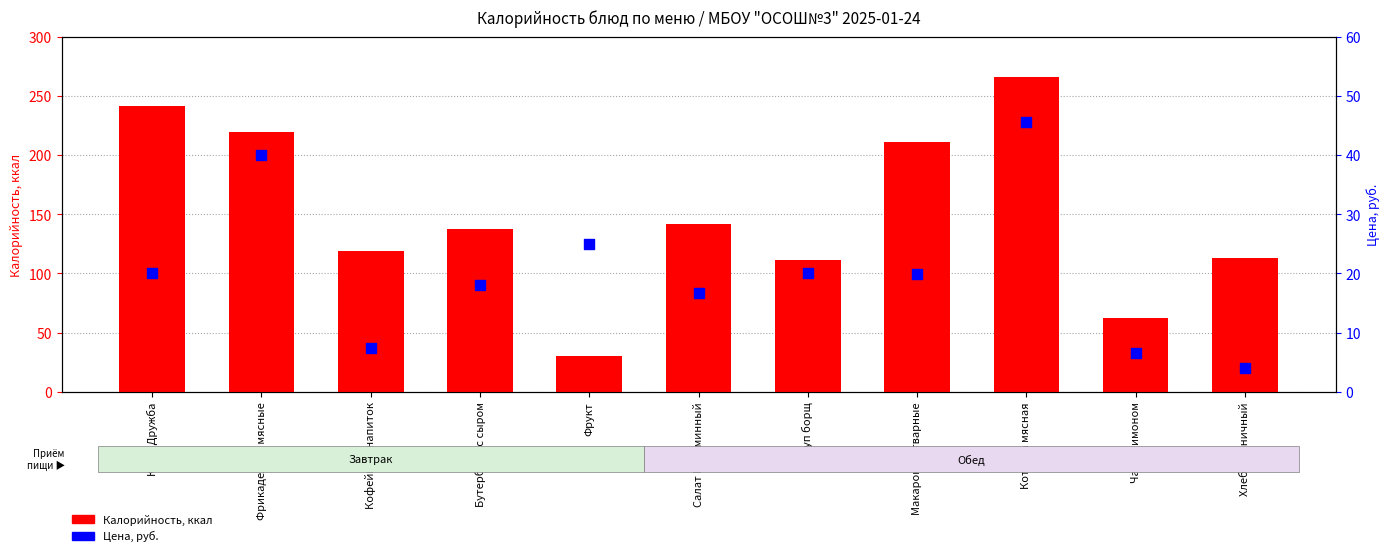

At how many categories does at least one series exceed 195?

4